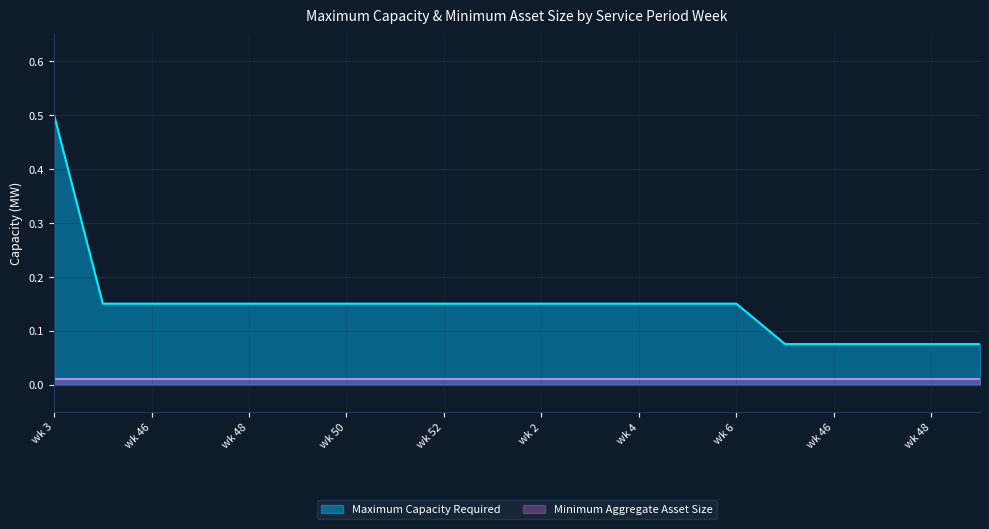

What is the greatest value displayed?

0.5